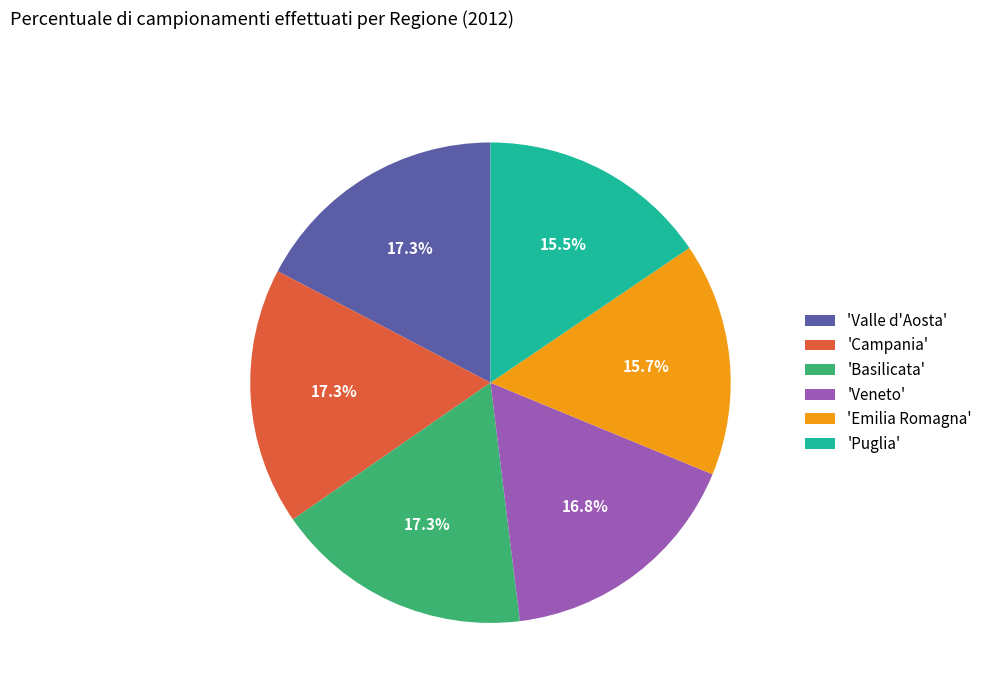

Count the number of slices in the pie.

6